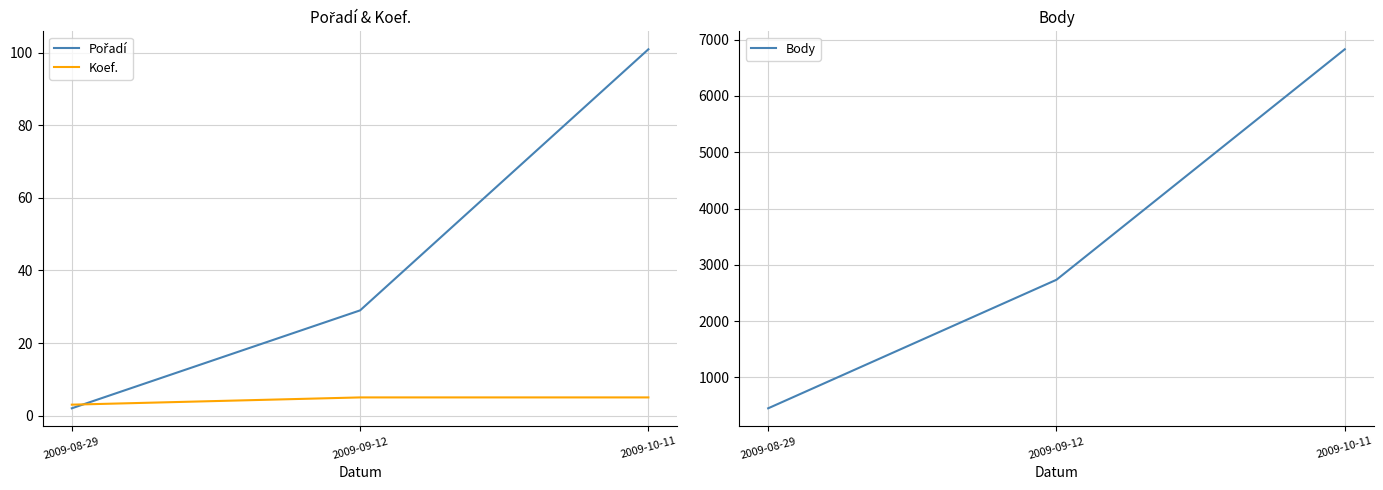

How many data points in Pořadí are above 29?

1